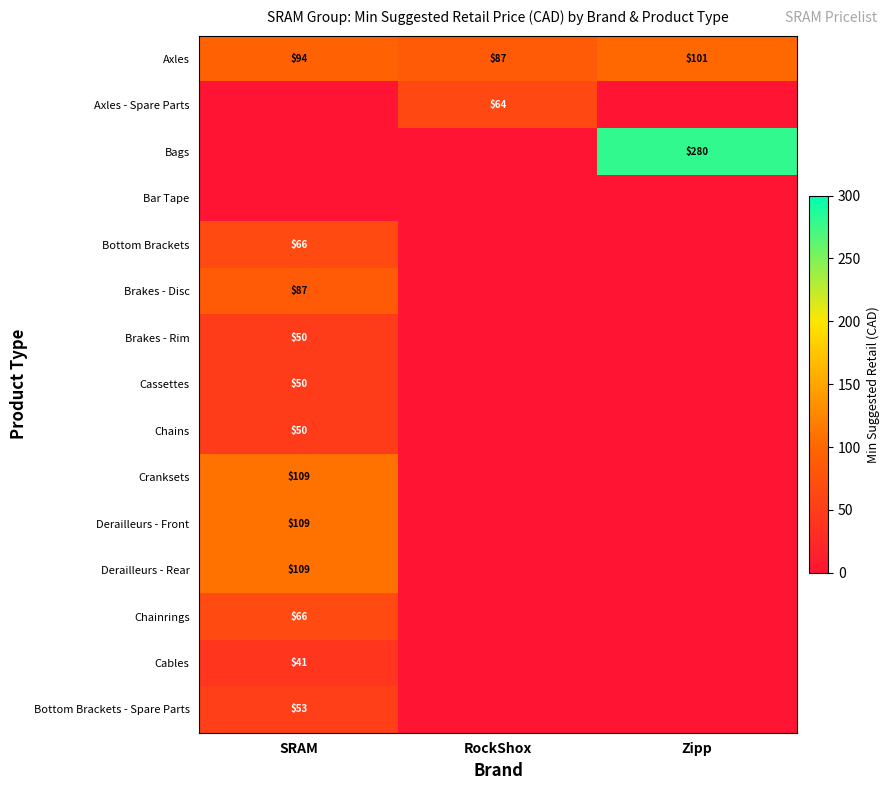

What is the sum of the Axles values at Zipp and RockShox?

188